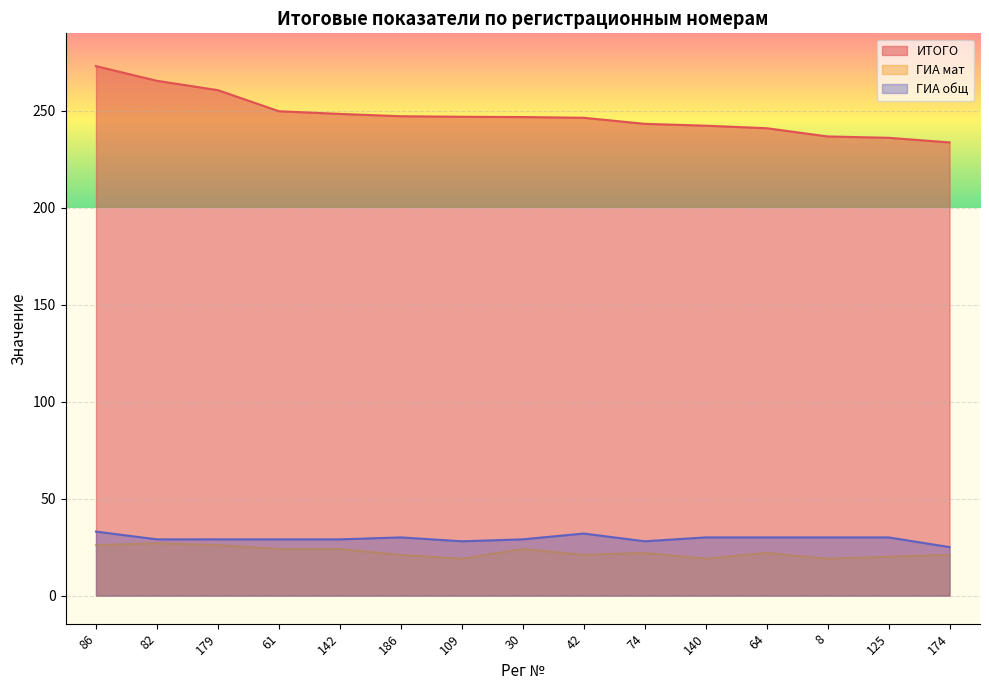

At how many categories does at least one series exceed 129?

15